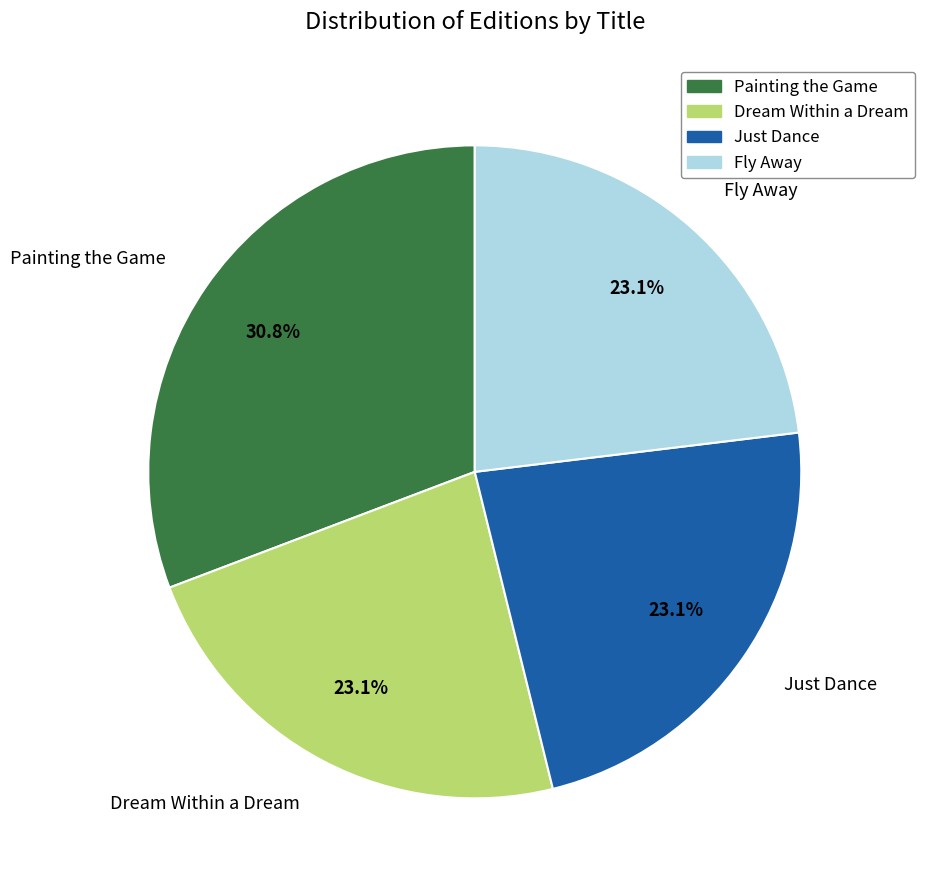

Which slice is the largest?

Painting the Game